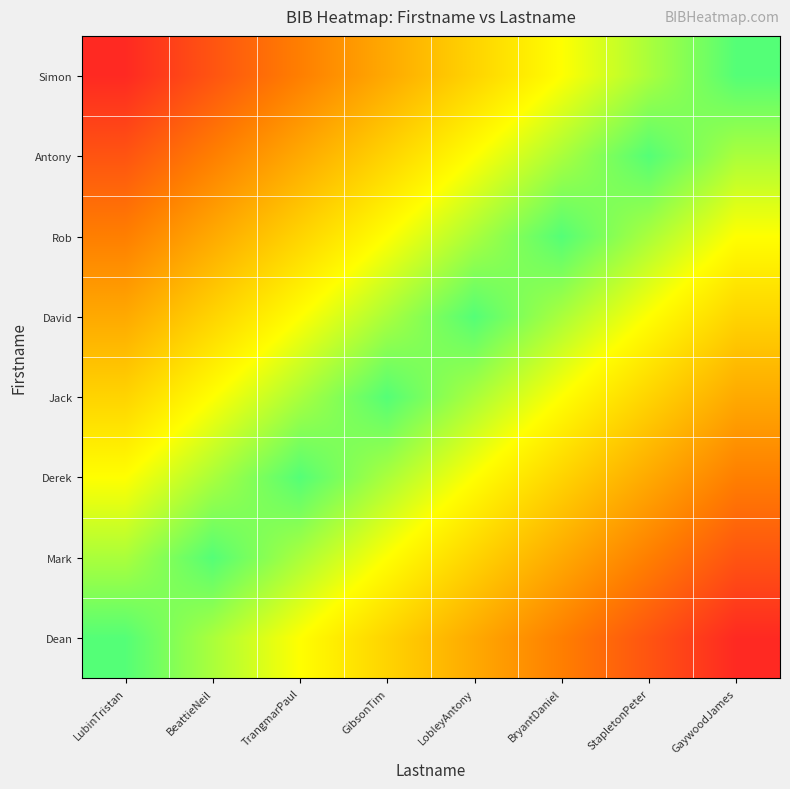

Reading left to right, what are all the values shown in this chart?

Dean: LubinTristan=1.0	BeattieNeil=0.9	TrangmarPaul=0.8	GibsonTim=0.6	LobleyAntony=0.5	BryantDaniel=0.4	StapletonPeter=0.2	GaywoodJames=0.1
Mark: LubinTristan=0.9	BeattieNeil=1.0	TrangmarPaul=0.9	GibsonTim=0.8	LobleyAntony=0.6	BryantDaniel=0.5	StapletonPeter=0.4	GaywoodJames=0.2
Derek: LubinTristan=0.8	BeattieNeil=0.9	TrangmarPaul=1.0	GibsonTim=0.9	LobleyAntony=0.8	BryantDaniel=0.6	StapletonPeter=0.5	GaywoodJames=0.4
Jack: LubinTristan=0.6	BeattieNeil=0.8	TrangmarPaul=0.9	GibsonTim=1.0	LobleyAntony=0.9	BryantDaniel=0.8	StapletonPeter=0.6	GaywoodJames=0.5
David: LubinTristan=0.5	BeattieNeil=0.6	TrangmarPaul=0.8	GibsonTim=0.9	LobleyAntony=1.0	BryantDaniel=0.9	StapletonPeter=0.8	GaywoodJames=0.6
Rob: LubinTristan=0.4	BeattieNeil=0.5	TrangmarPaul=0.6	GibsonTim=0.8	LobleyAntony=0.9	BryantDaniel=1.0	StapletonPeter=0.9	GaywoodJames=0.8
Antony: LubinTristan=0.2	BeattieNeil=0.4	TrangmarPaul=0.5	GibsonTim=0.6	LobleyAntony=0.8	BryantDaniel=0.9	StapletonPeter=1.0	GaywoodJames=0.9
Simon: LubinTristan=0.1	BeattieNeil=0.2	TrangmarPaul=0.4	GibsonTim=0.5	LobleyAntony=0.6	BryantDaniel=0.8	StapletonPeter=0.9	GaywoodJames=1.0